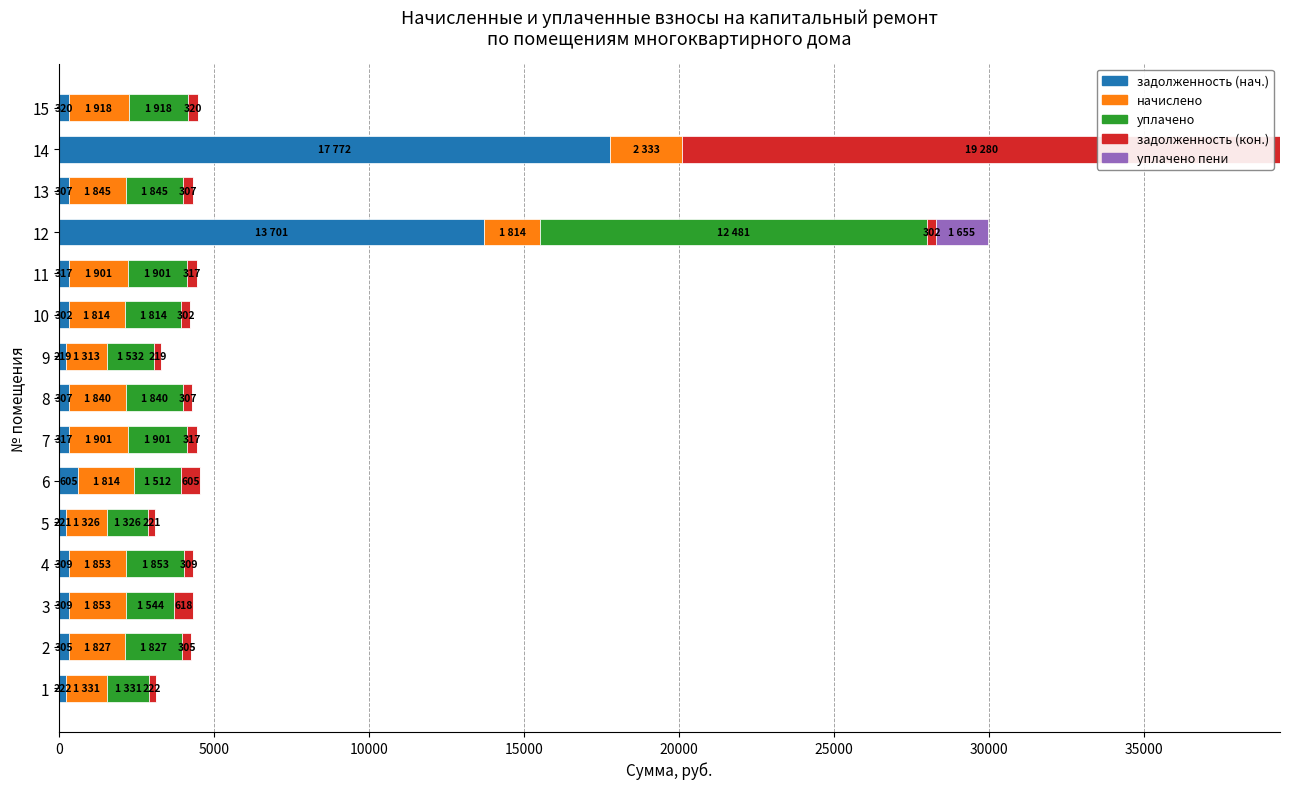

What is the sum of all задолженность (нач.) values?

35531.5